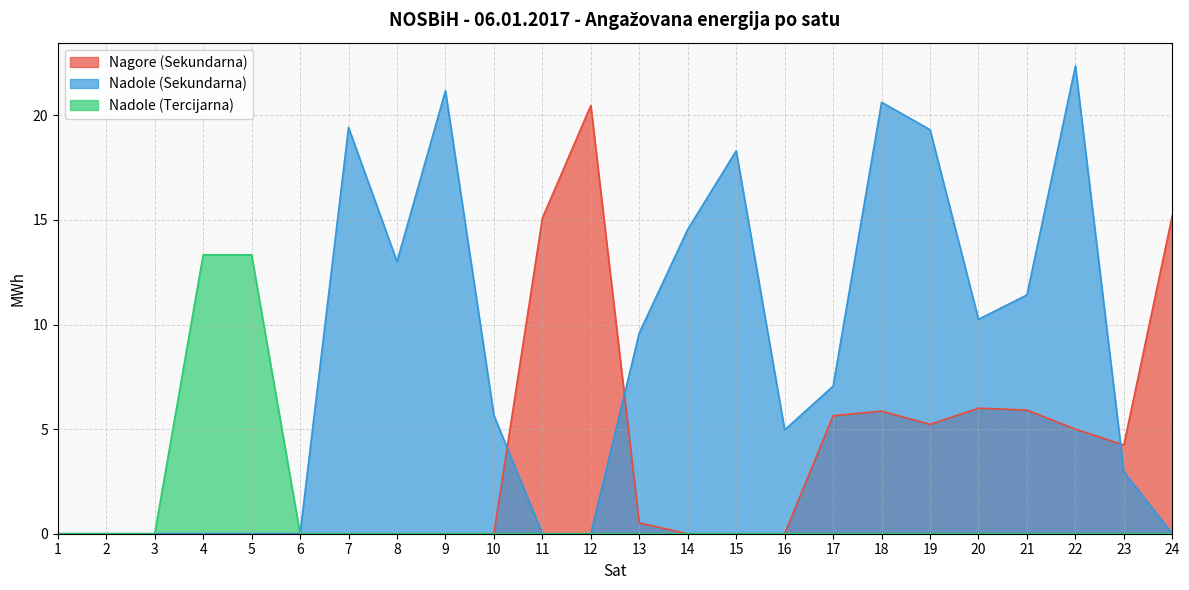

Between 8 and 13, which series saw the biggest shift?

Nadole (Sekundarna)